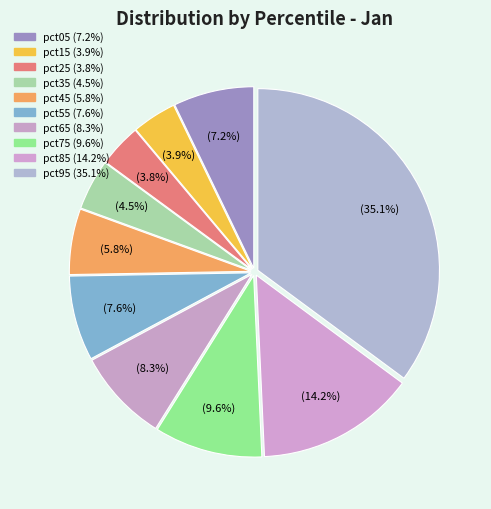

True or false: pct45 accounts for 16% of the total.

False